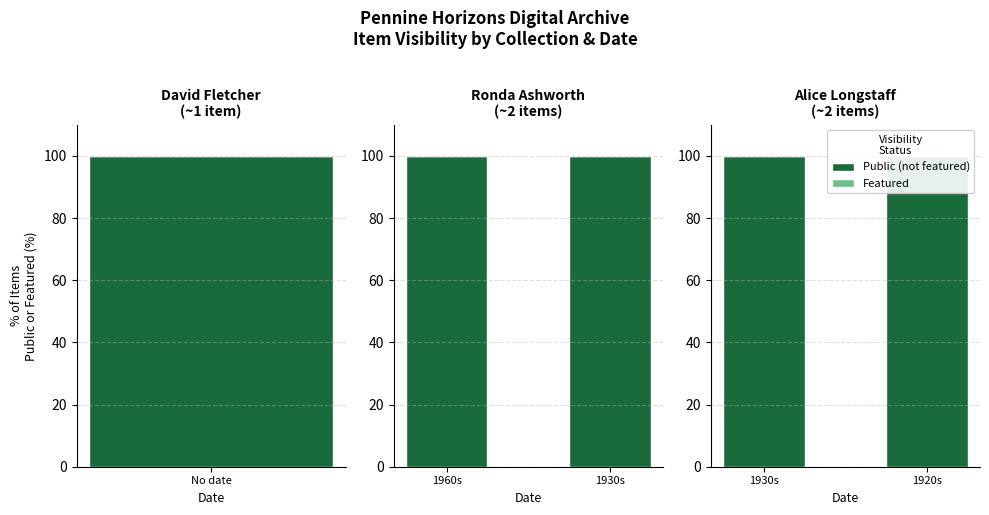

What is the greatest value displayed?

100